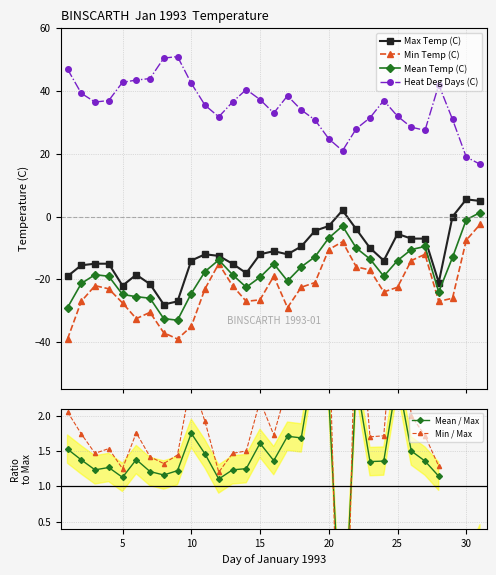

What is the lowest value of the Max Temp (C) series?

-28.0